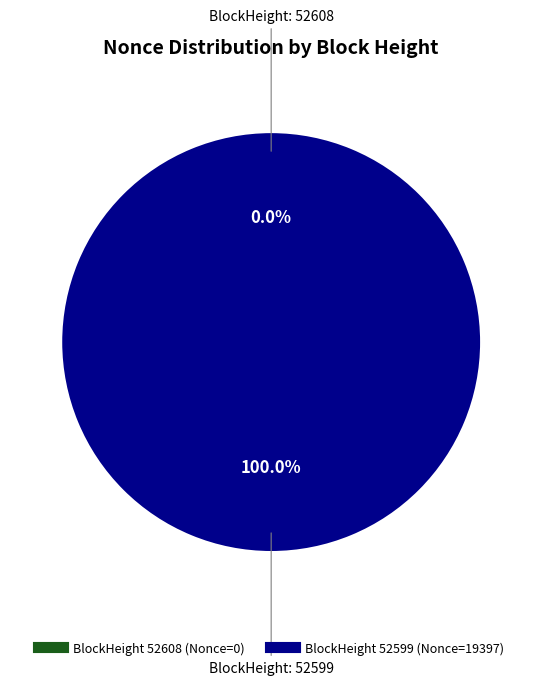

What is the change in value from 52608 to 52599?

+19397